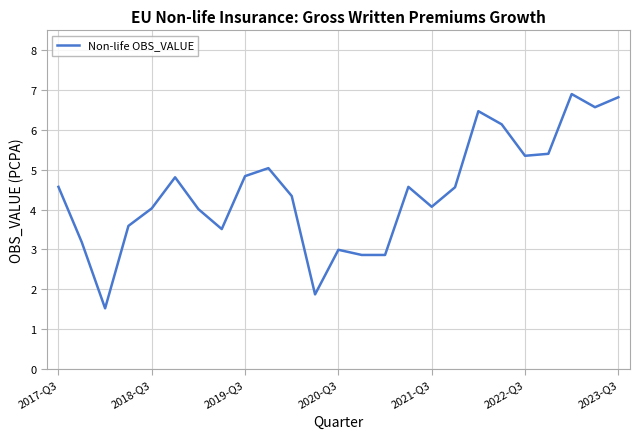

What is the difference between the maximum and minimum values?

5.4